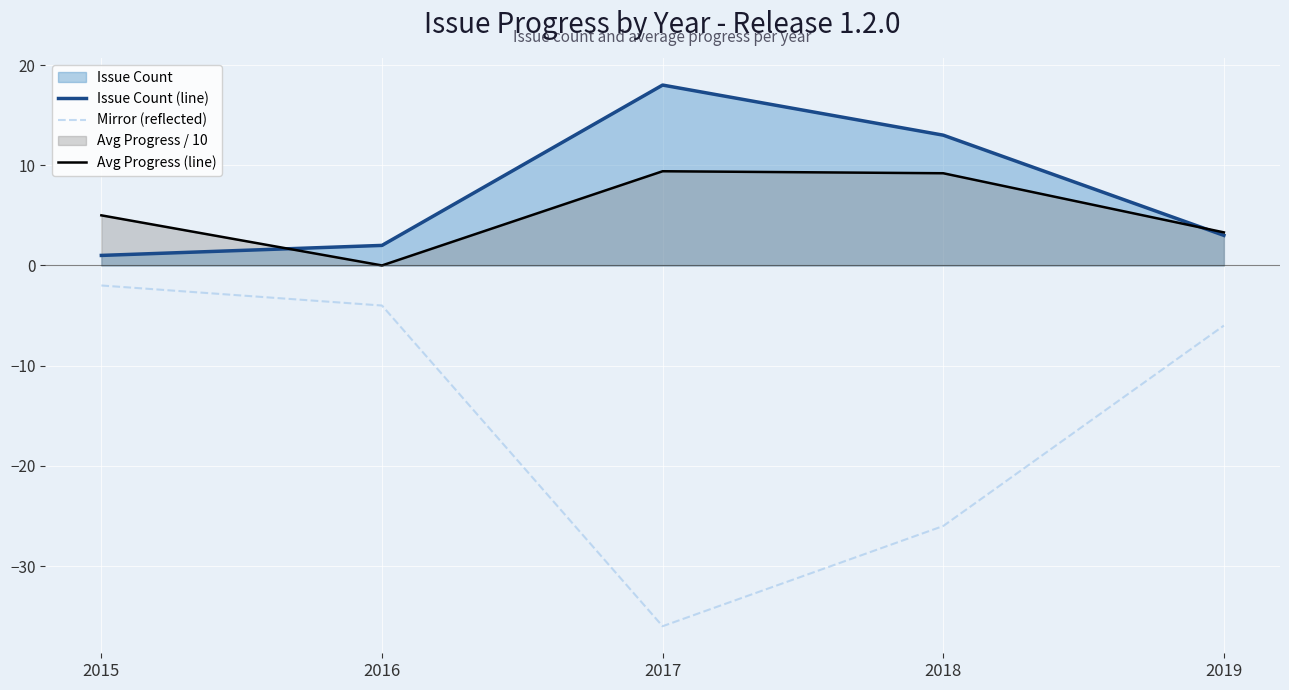

Where is Issue Count (line) nearest to the value 9?

2018